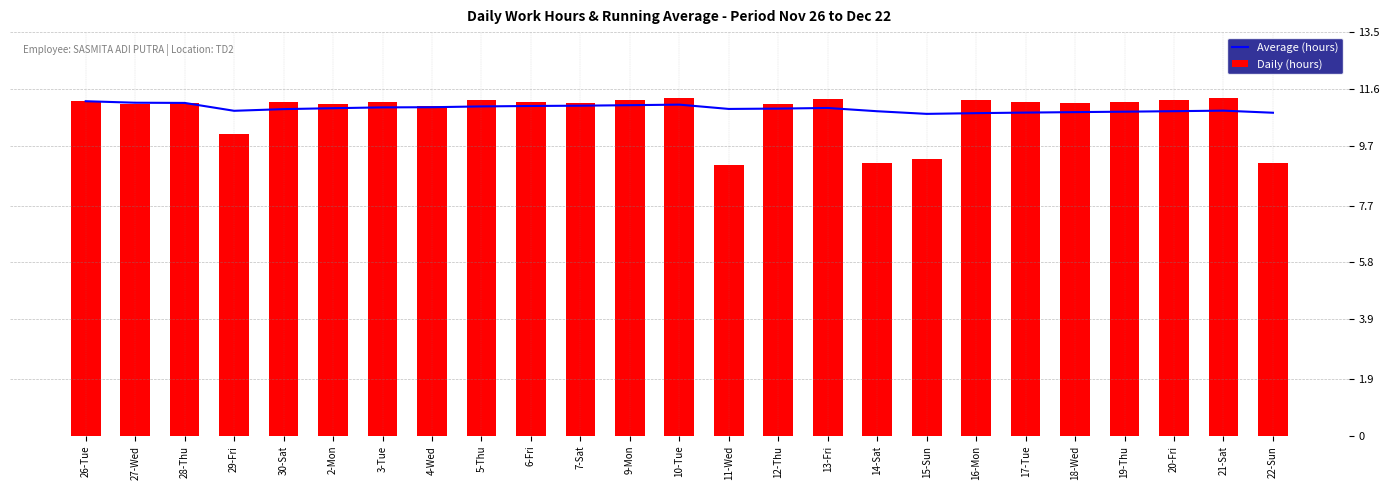

At 27-Wed, list the series in order from smallest to largest.

Daily (hours), Average (hours)